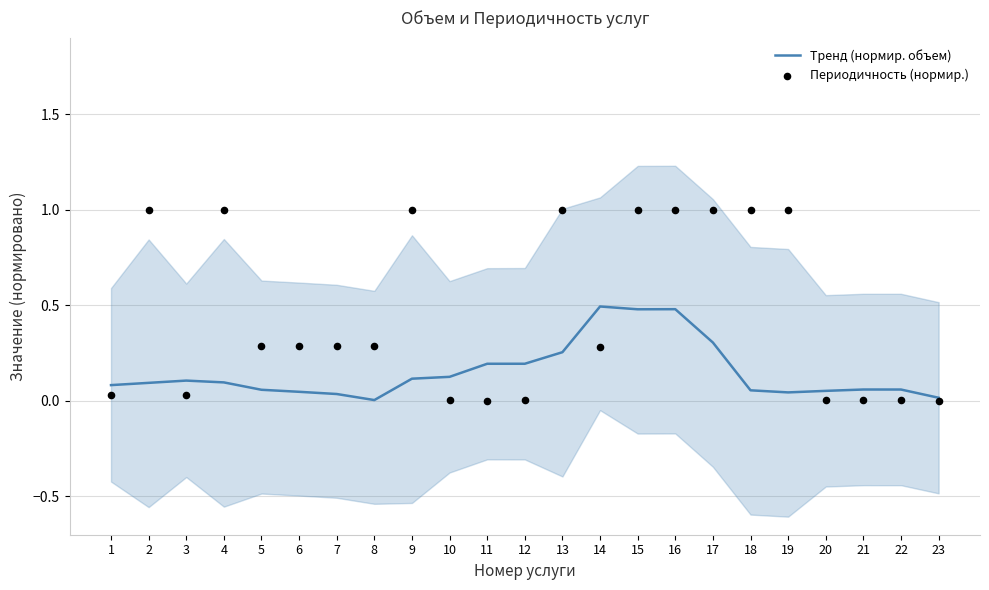

What are all the series names shown in the legend?

Тренд (нормир. объем), Периодичность (нормир.)